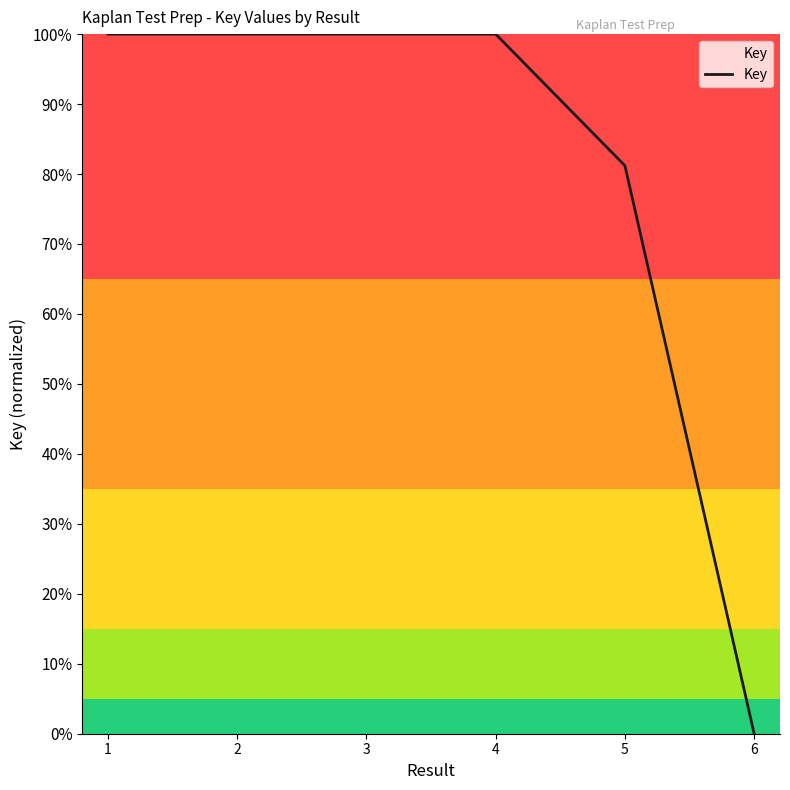

Does the chart display data point markers on the line(s)?

No